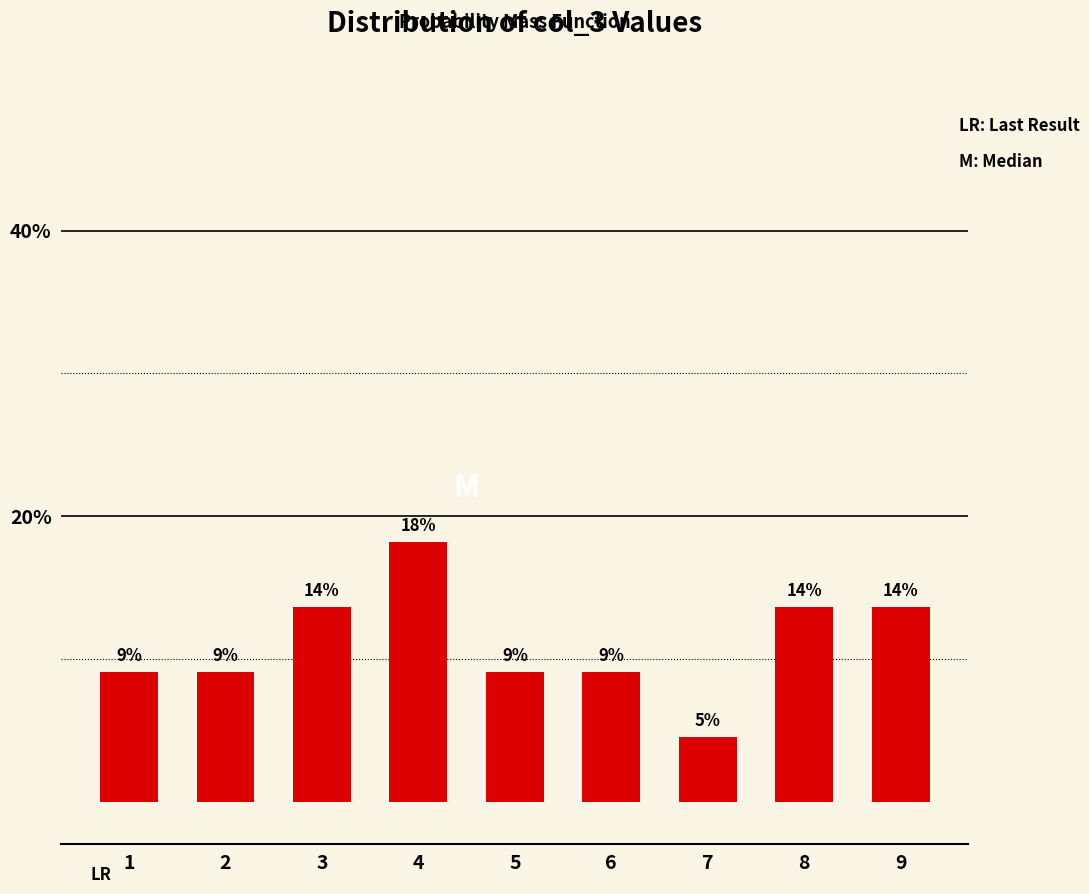

Does the chart contain any negative values?

No